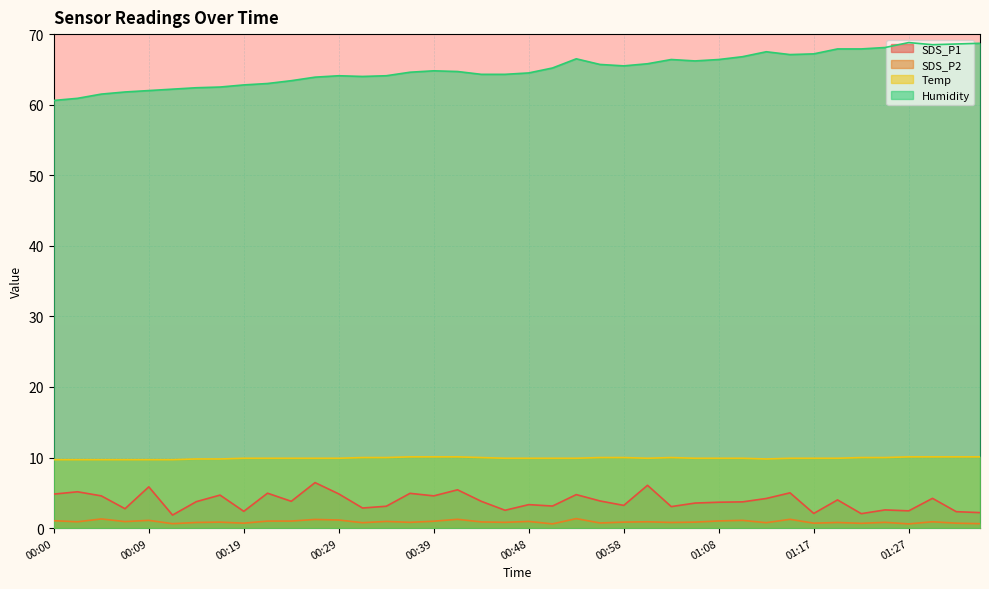

What is the total value across all series at 00:31?

77.6